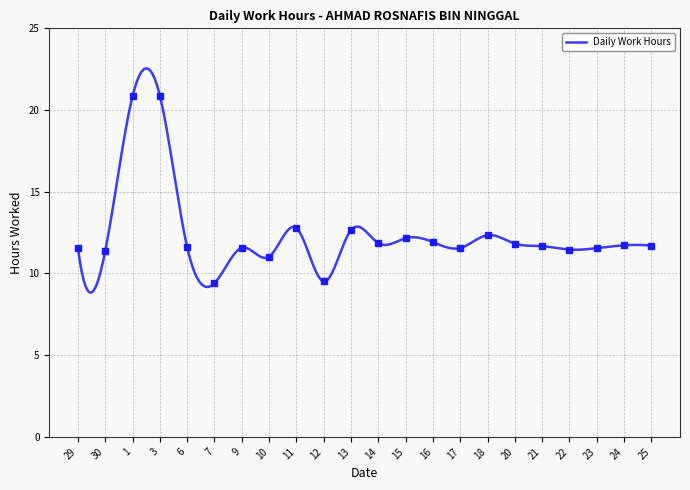

What is the sum of all values?

273.0